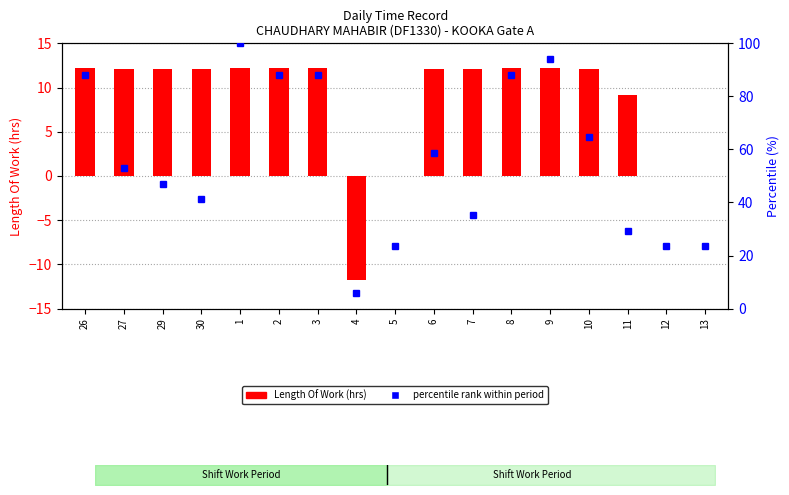

Reading left to right, list all the values displayed in this chart.

Length Of Work: 26=12.2	27=12.1	29=12.1	30=12.1	1=12.2	2=12.2	3=12.2	4=-11.7	5=0.0	6=12.1	7=12.1	8=12.2	9=12.2	10=12.2	11=9.1	12=0.0	13=0.0
percentile rank within period: 26=88.2	27=52.9	29=47.1	30=41.2	1=100.0	2=88.2	3=88.2	4=5.9	5=23.5	6=58.8	7=35.3	8=88.2	9=94.1	10=64.7	11=29.4	12=23.5	13=23.5